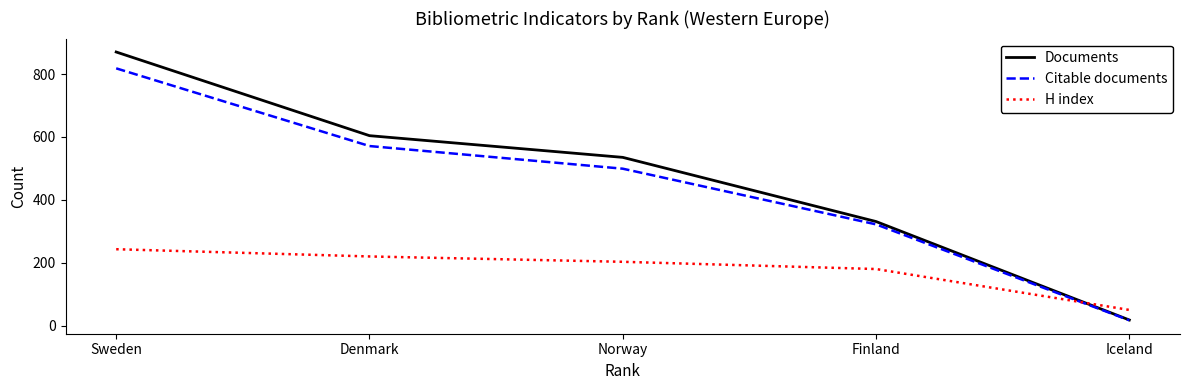

Is it true that Documents equals 200 at Finland?

False